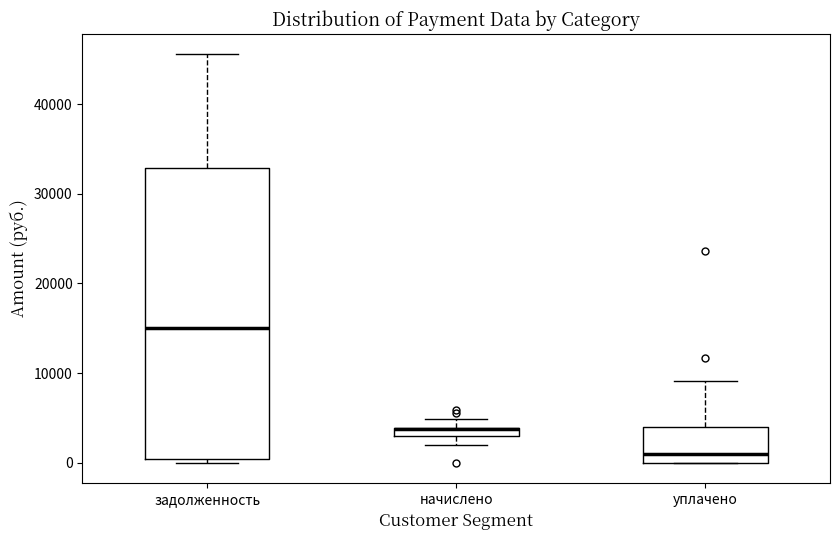

Comparing the boxes themselves (not the whiskers), which one is the tallest?

задолженность